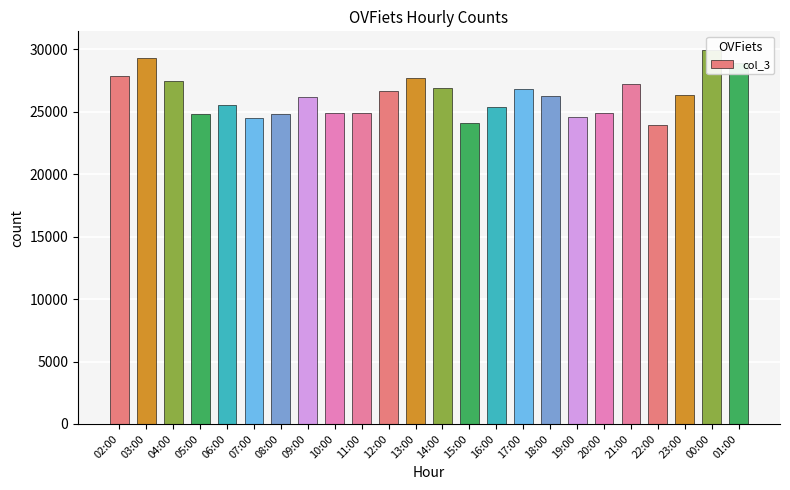

Does the chart contain any negative values?

No